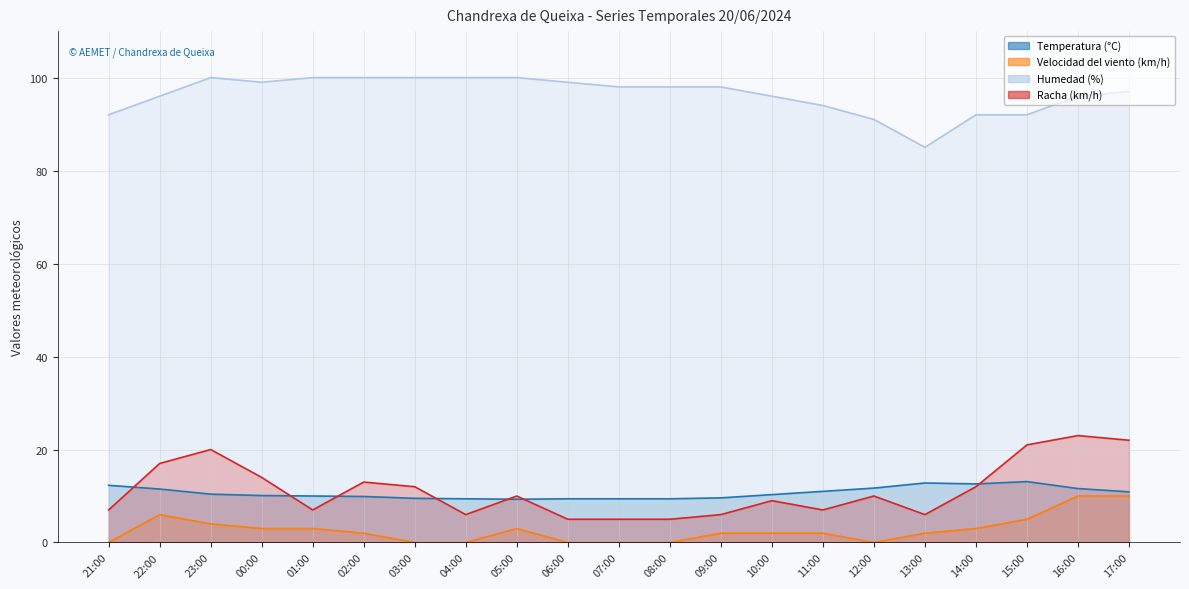

Which category has the lowest value across all series?

21:00